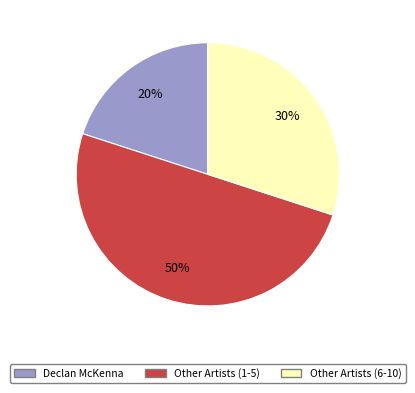

How many segments does this pie chart have?

3